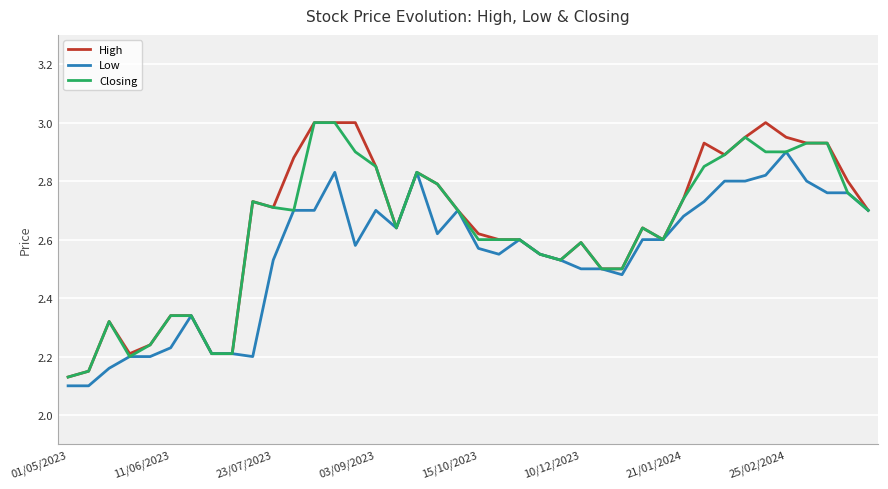

Is this an area chart (filled region under the line)?

No